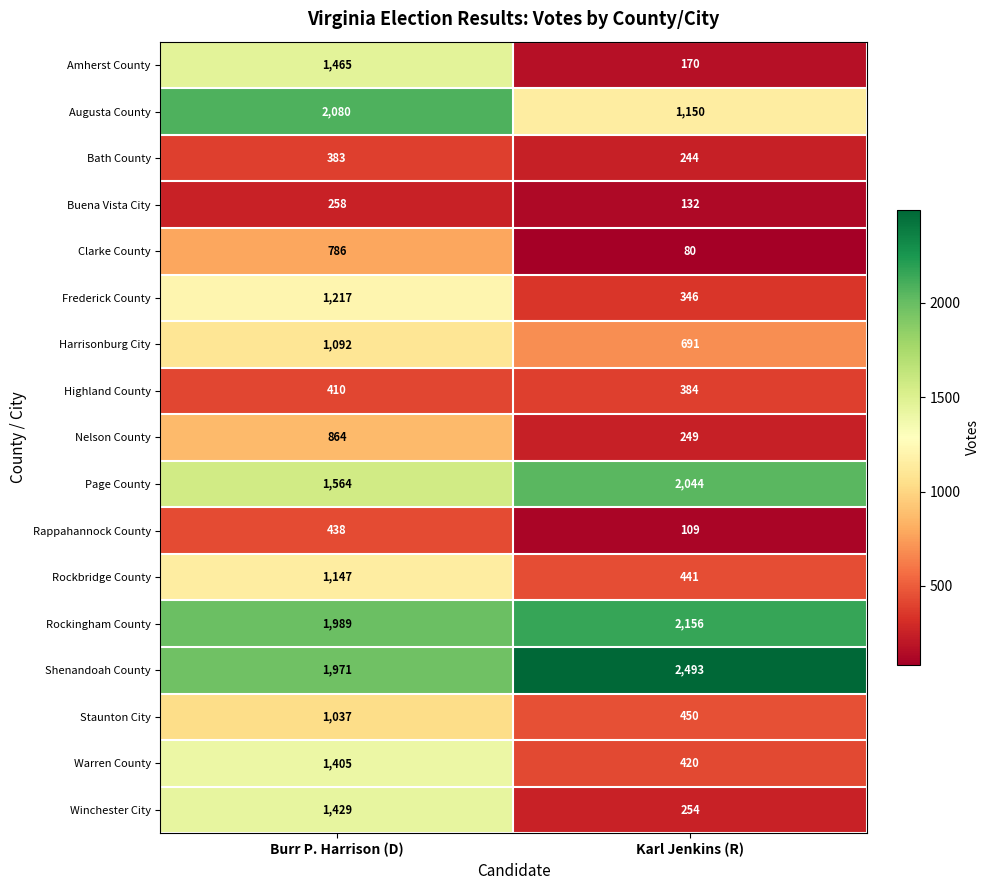

Which series changed the most between Burr P. Harrison (D) and Karl Jenkins (R)?

Amherst County